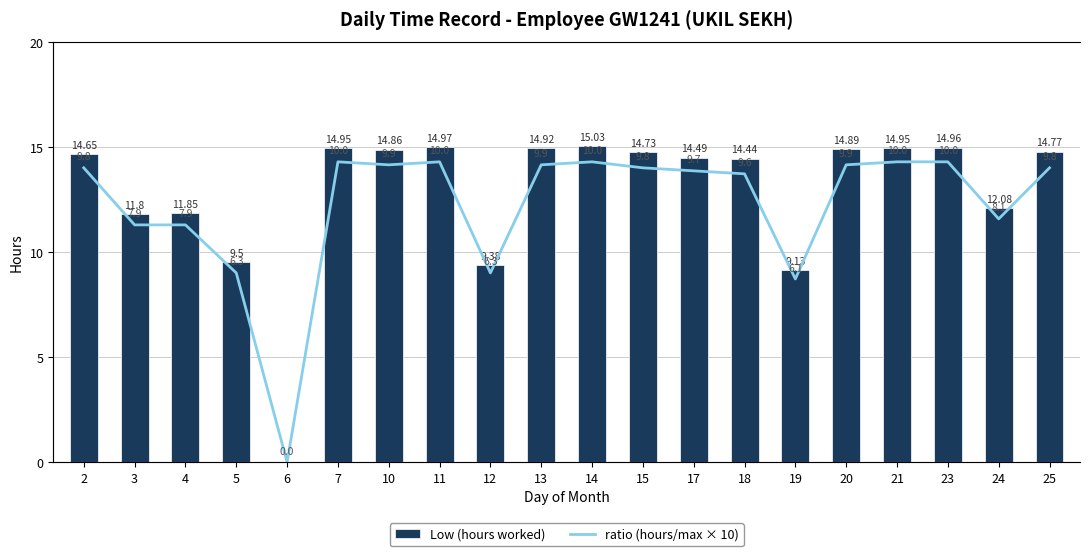

What is the sum of all Low (hours worked) values?

256.4